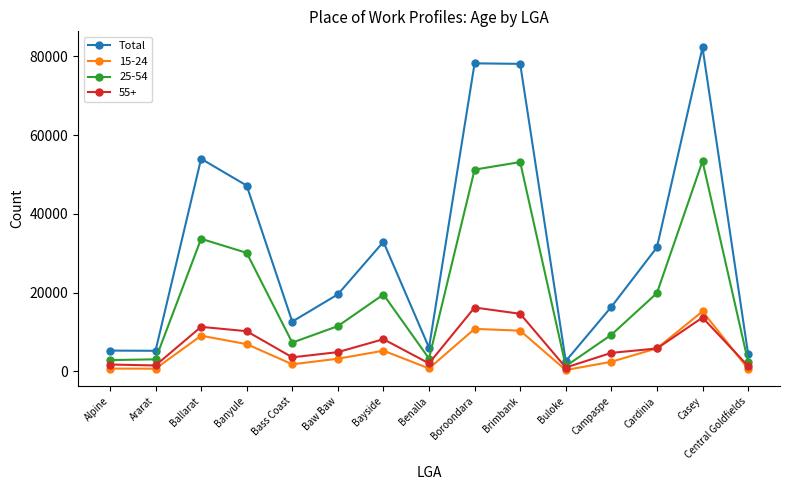

Does the chart display data point markers on the line(s)?

Yes